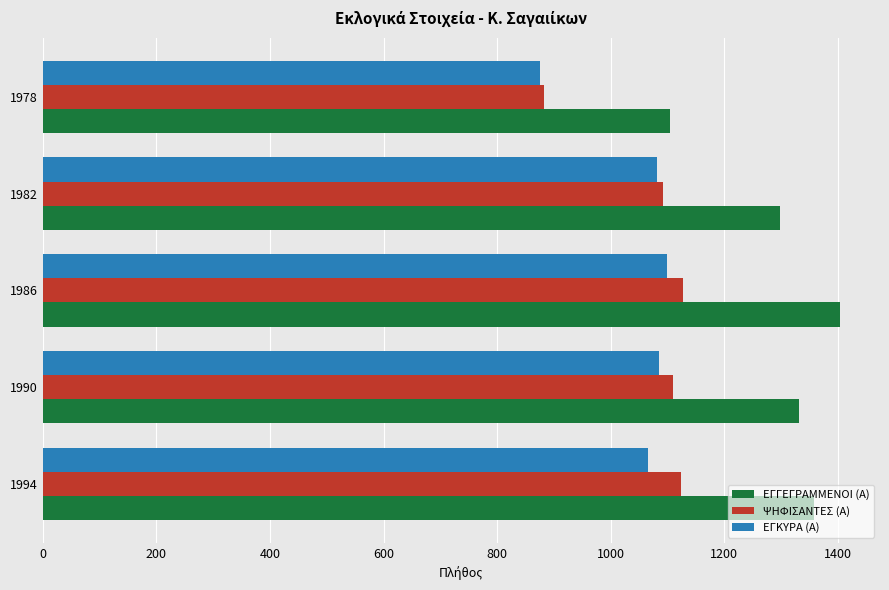

At how many categories does at least one series exceed 1264?

4